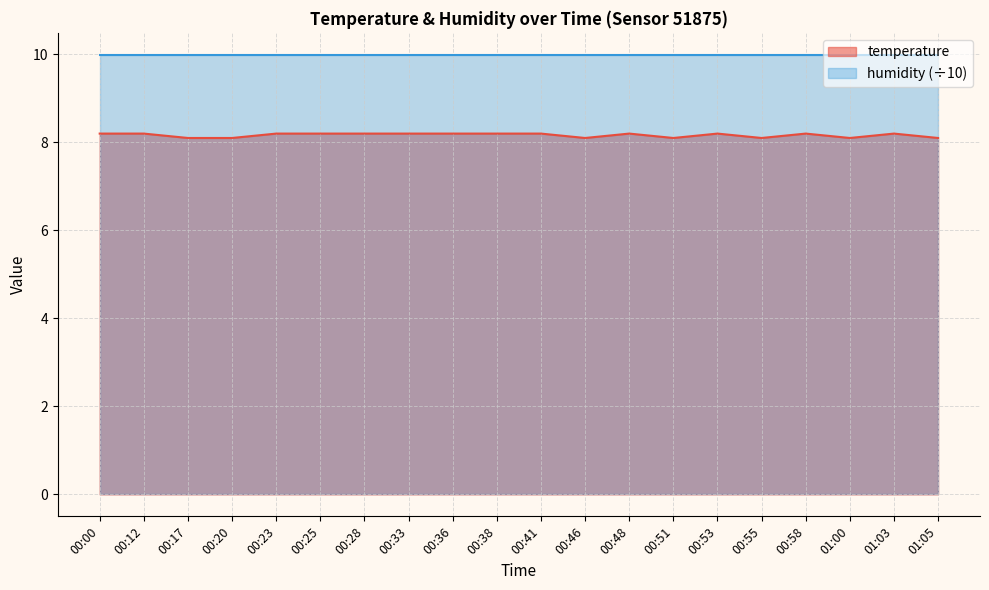

What is the sum of all values?

163.3